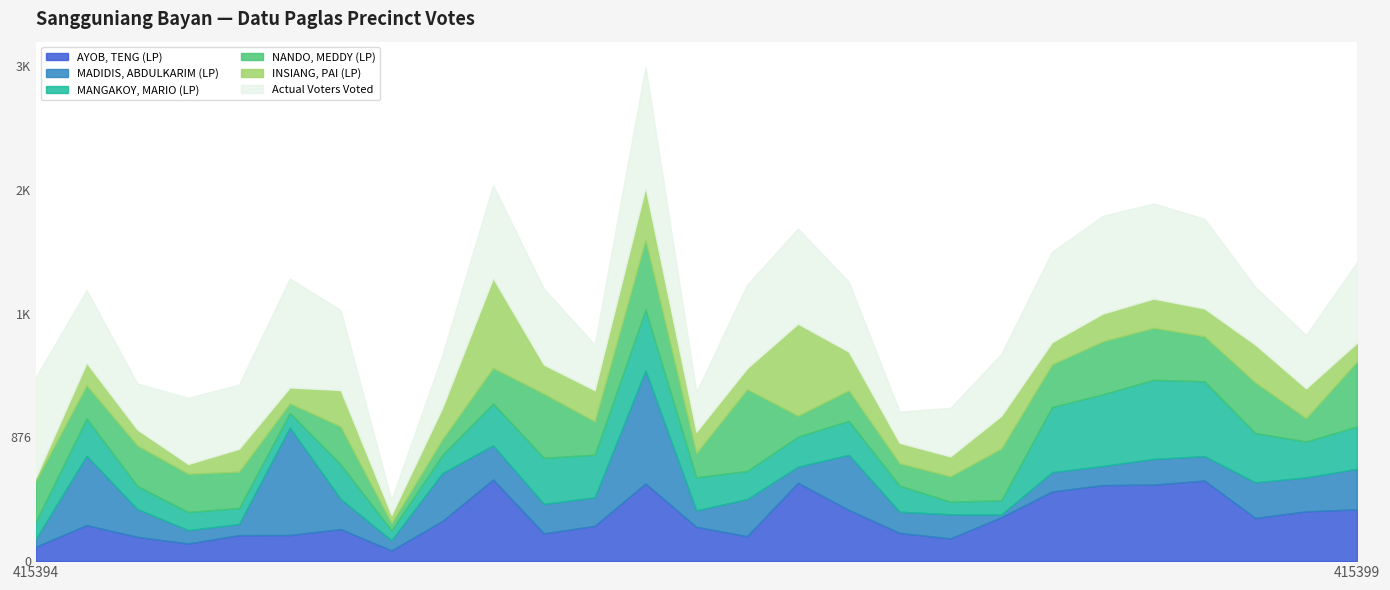

What are all the series names shown in the legend?

AYOB, TENG (LP), MADIDIS, ABDULKARIM (LP), MANGAKOY, MARIO (LP), NANDO, MEDDY (LP), INSIANG, PAI (LP), Actual Voters Voted